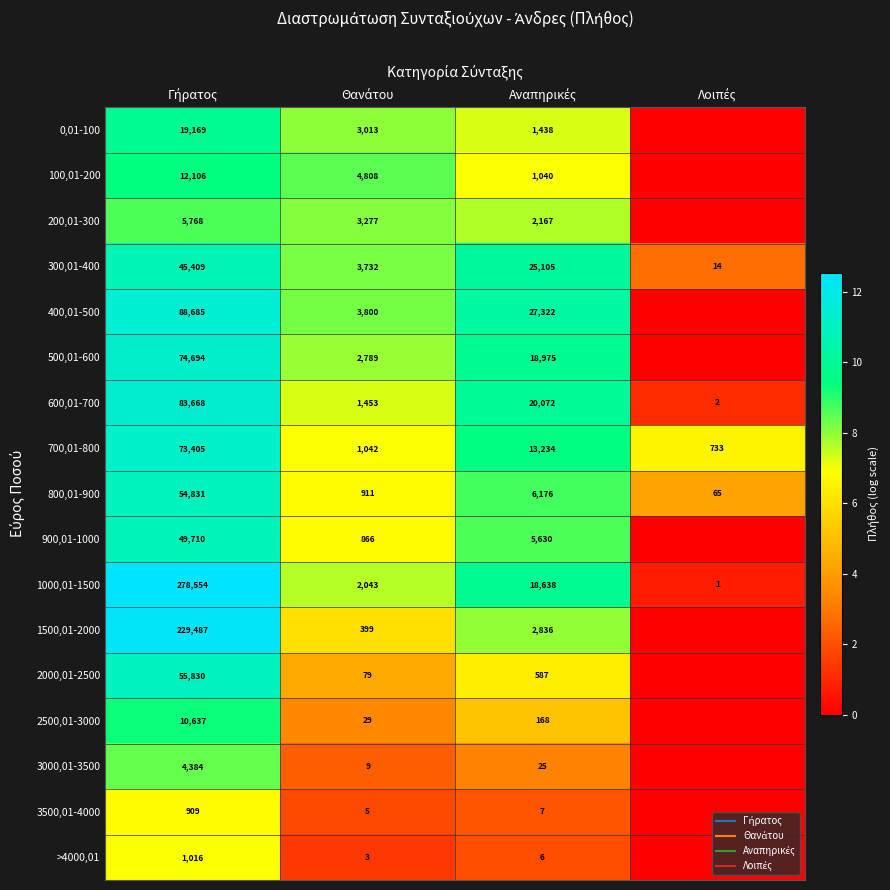

At which label does 700,01-800 first exceed 9?

Γήρατος